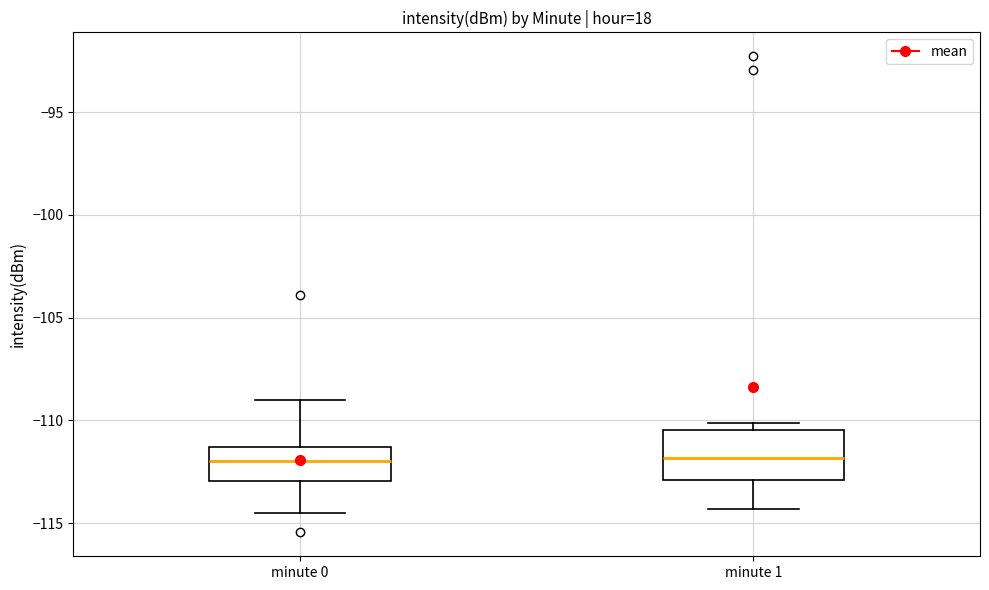

Which box is the tallest, from its lower edge to its upper edge?

minute 1